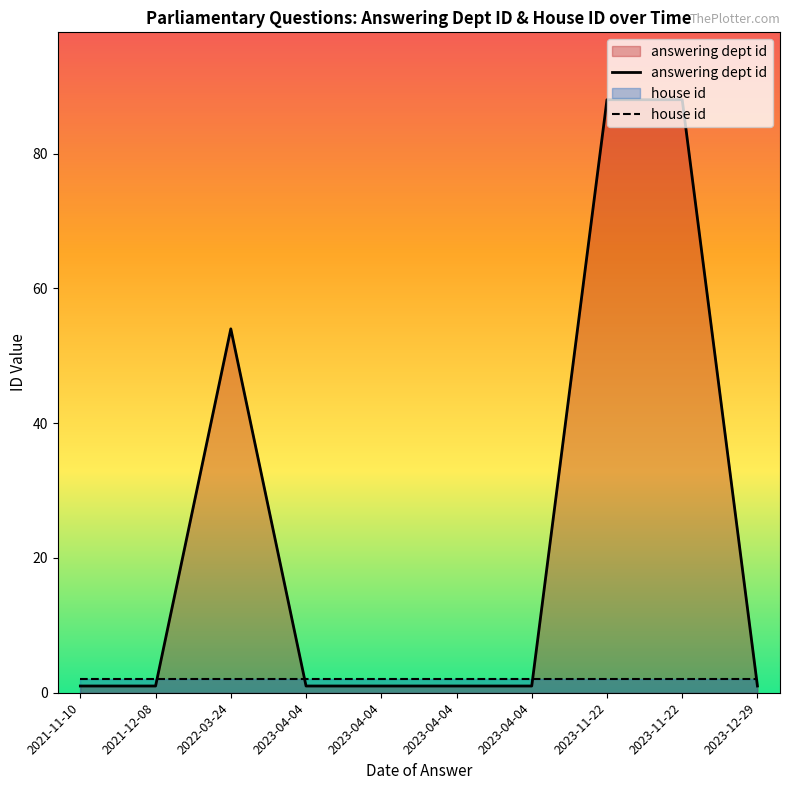

What is the sum of the house id values at 2021-11-10 and 2023-12-29?

4